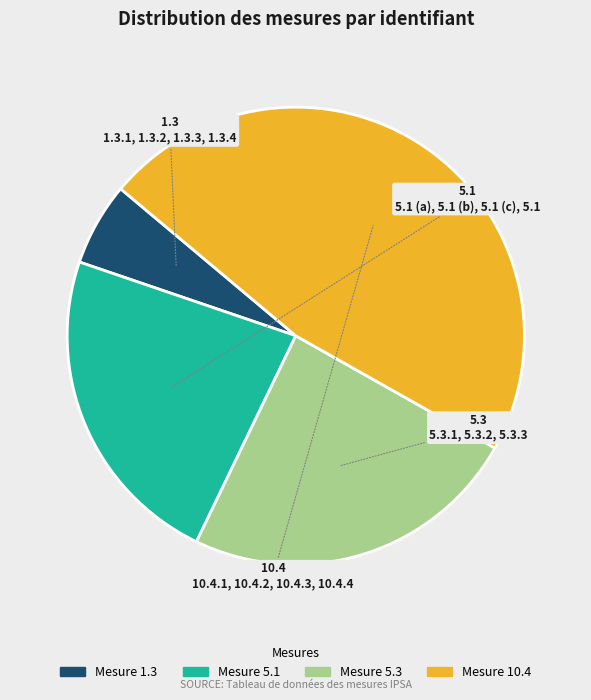

Does any single category account for the majority?

No